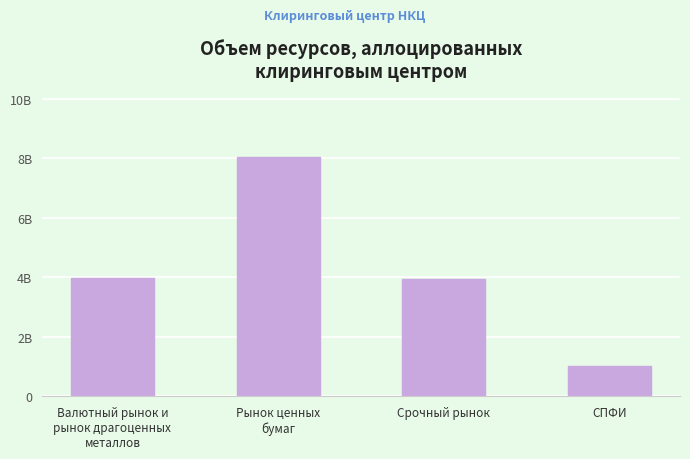

Reading left to right, list all the values displayed in this chart.

Валютный рынок и
рынок драгоценных
металлов=3978000000	Рынок ценных
бумаг=8064000000	Срочный рынок=3948000000	СПФИ=1010000000